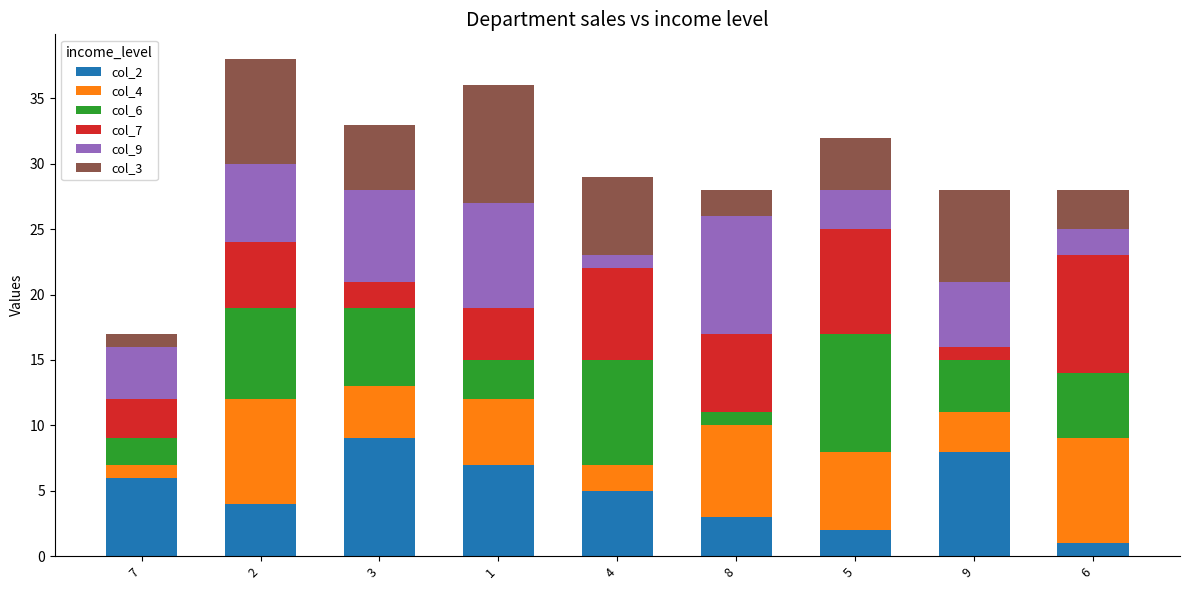

How many data points does each series have?

9